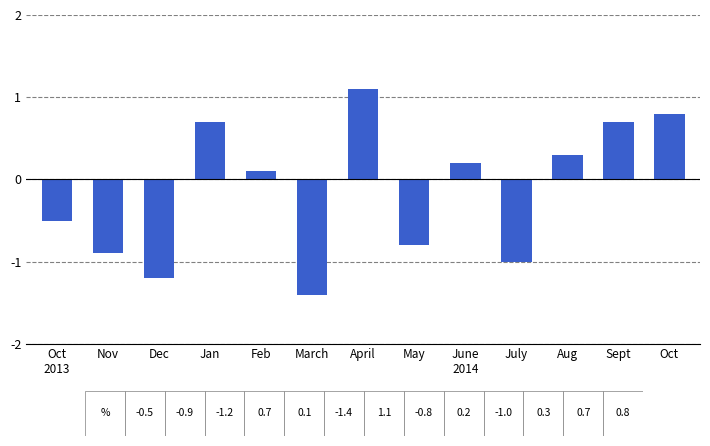

How many data points are above 0?

7